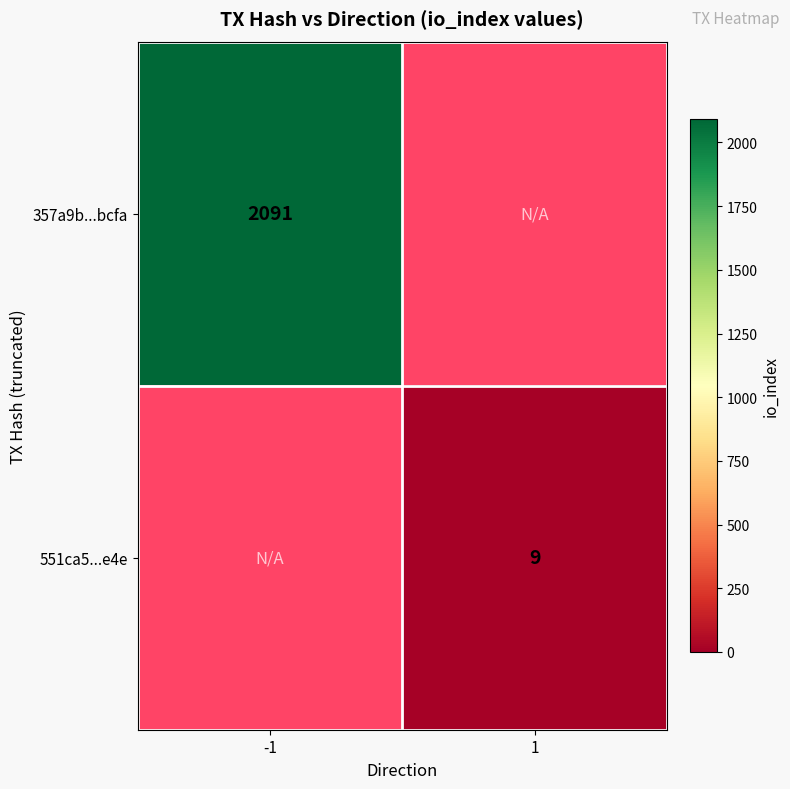

Is it true that 357a9b...bcfa equals 3551 at -1?

False